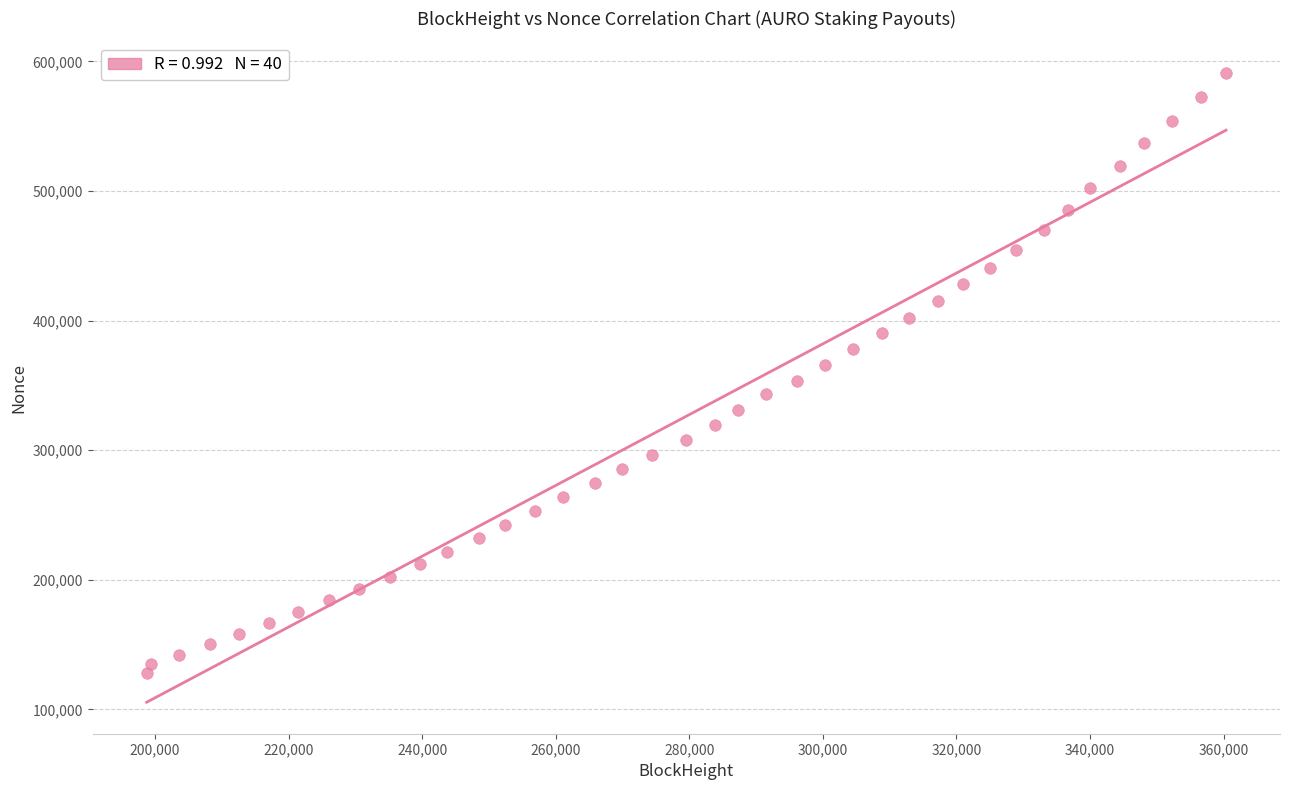

What is the range of Y values (max minus min)?

463441